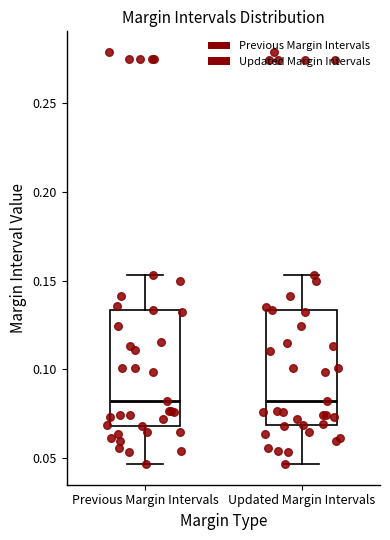

Reading left to right, read every box against the y-axis: the position of its median line, the range the box covers, and the ends of its whiskers. The values are not printed on the chart, so give them approximately, as read against the axis.

Previous Margin Intervals: median 0.080, box 0.070 to 0.135, whiskers 0.045 to 0.155
Updated Margin Intervals: median 0.080, box 0.070 to 0.135, whiskers 0.045 to 0.155